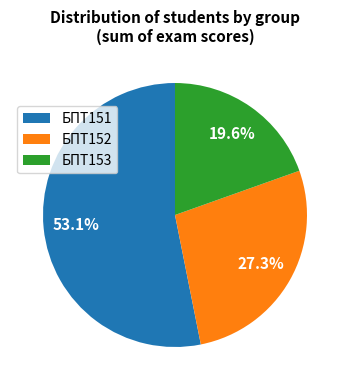

Is there any slice that represents more than half of the pie?

Yes